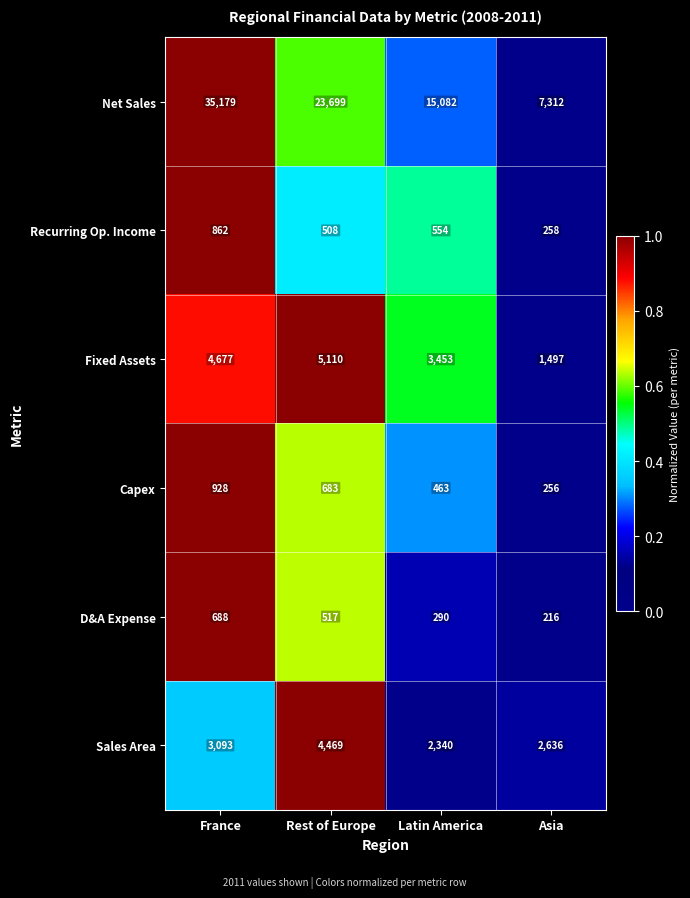

What is the total value across all series at France?

45427